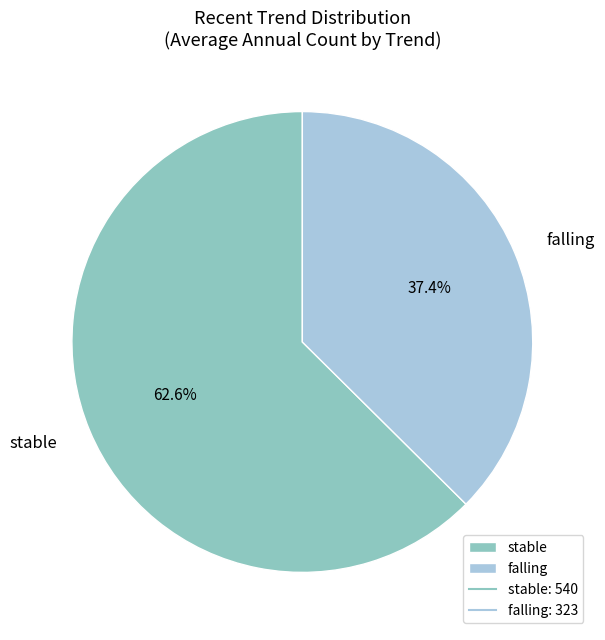

Count the number of slices in the pie.

2